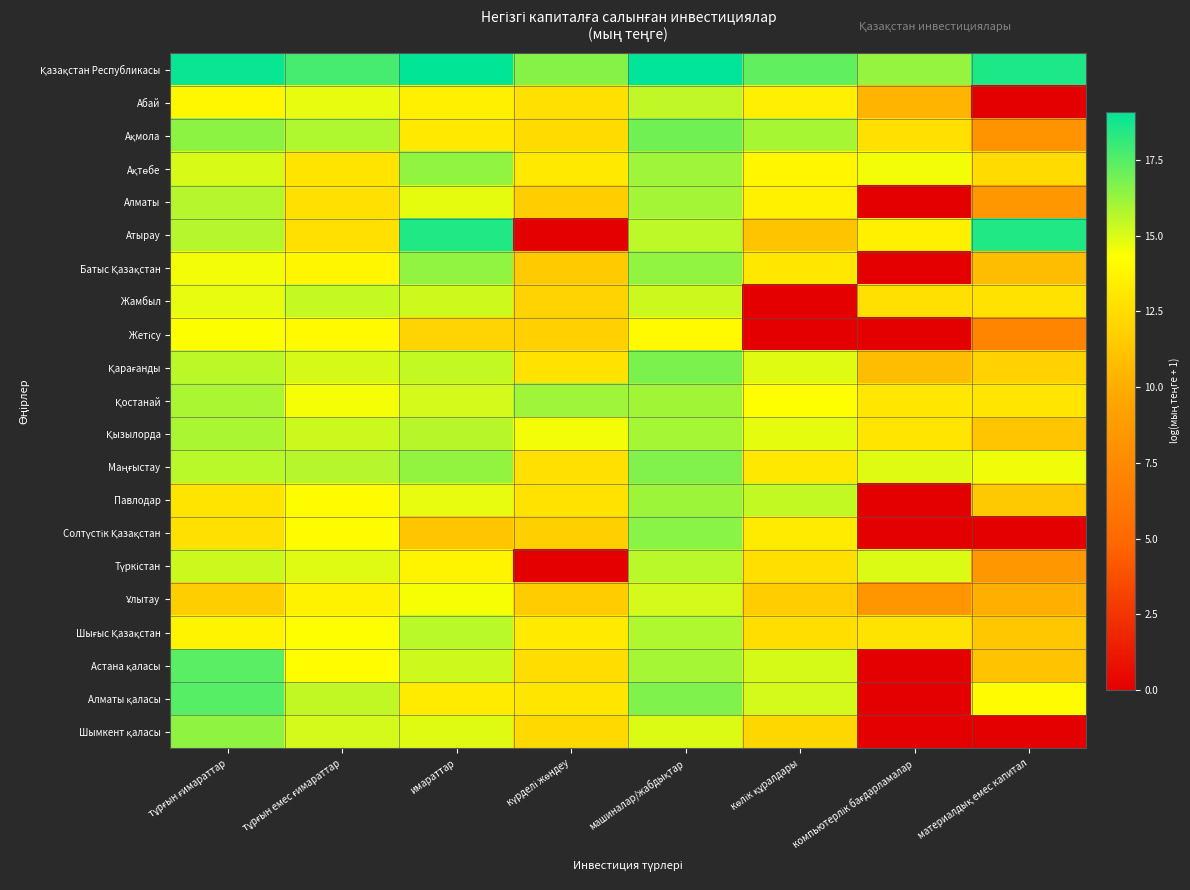

What is the spread (max minus min) of values at көлік құралдары?

17.3